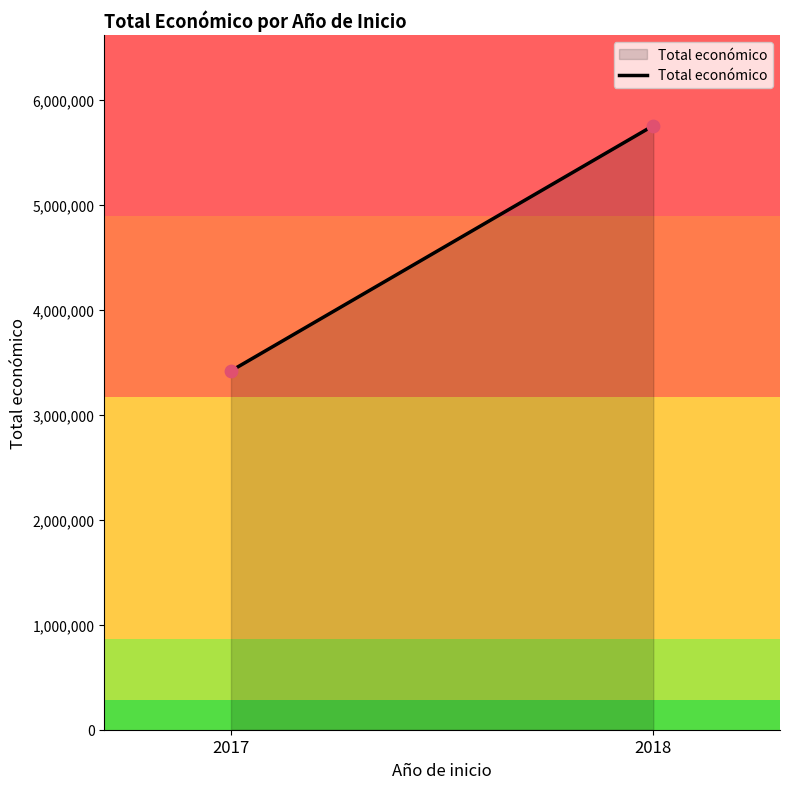

What is the average Y value?

4586760